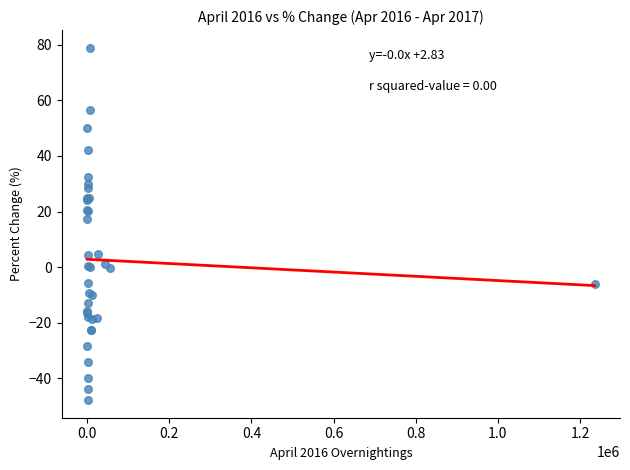

What Y value in the scatter plot is closest to 15?

17.2